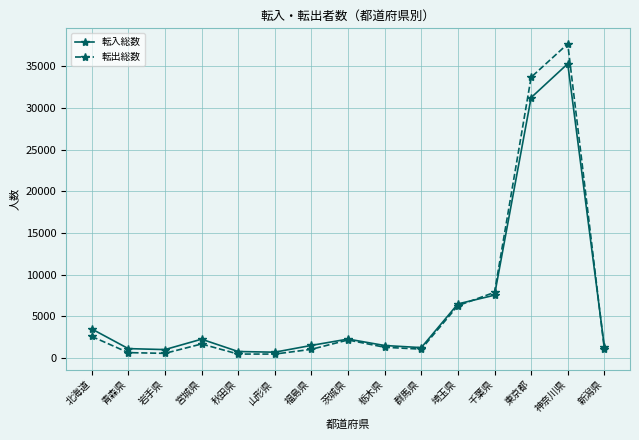

True or false: 転出総数 has a value of 916 at 茨城県.

False